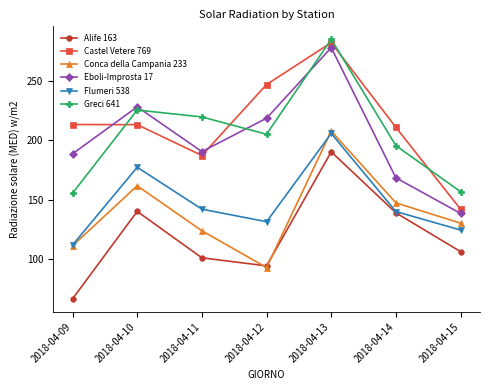

How many lines are shown in the chart?

6